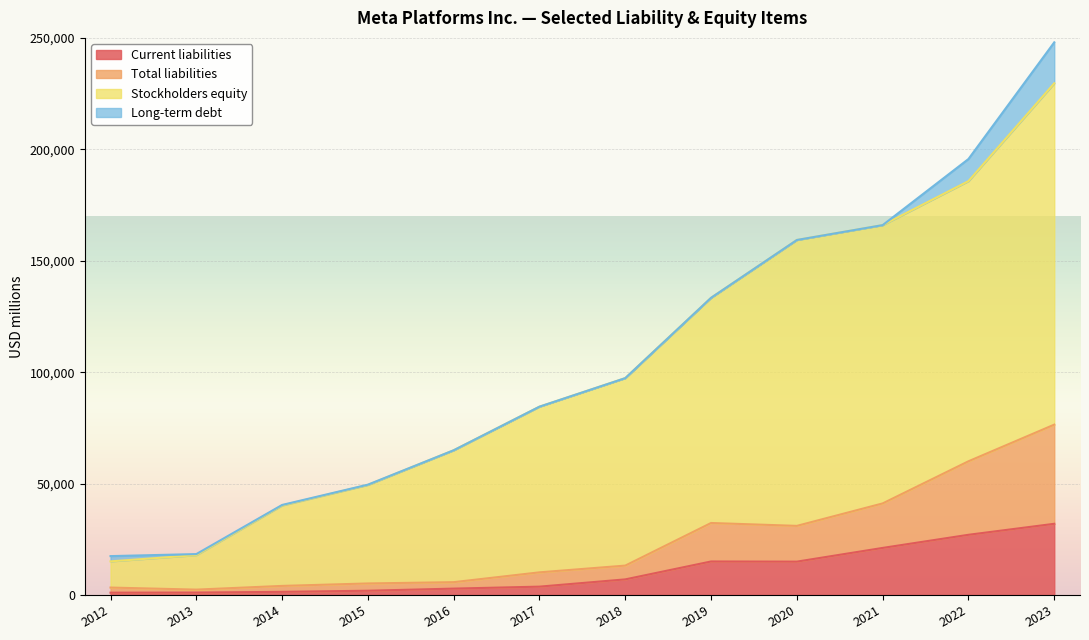

Is it true that Total liabilities equals 5189 at 2015?

True